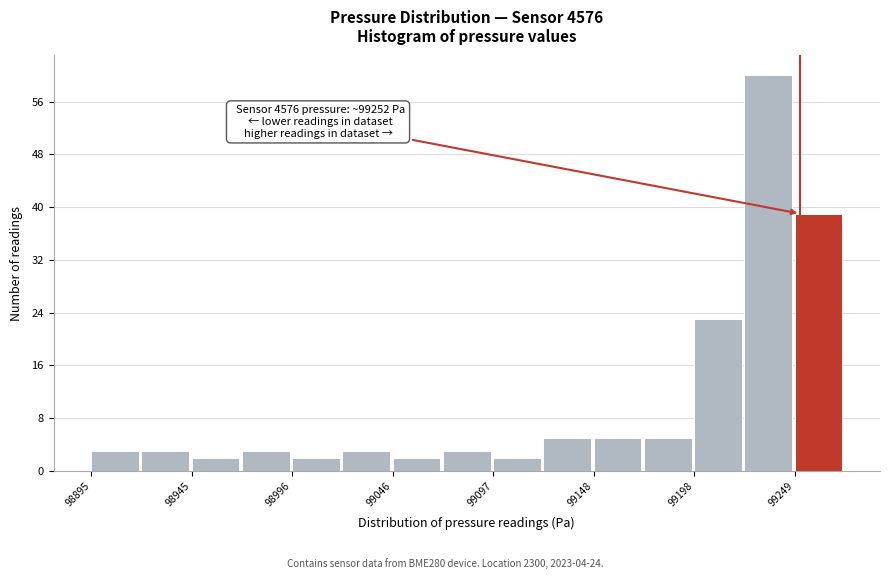

Around what value on the x-axis is the tallest bar? Give the approximate position of its centre, as read against the axis.

99240